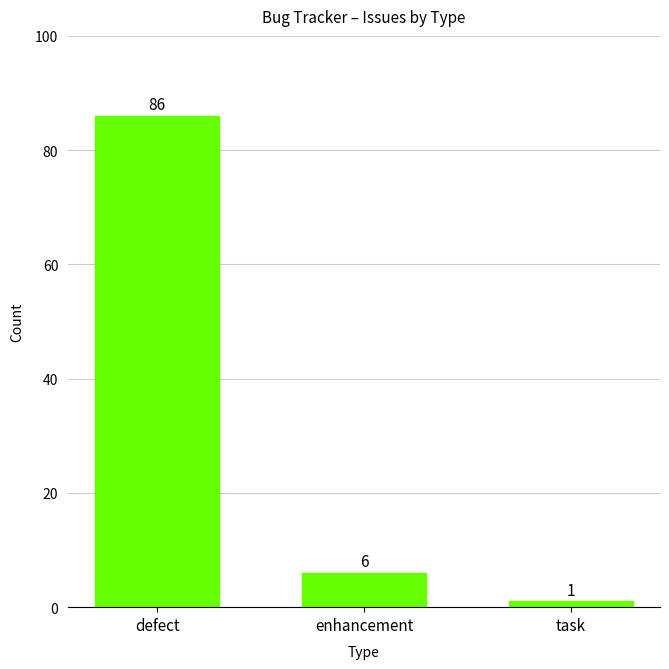

At which label does the data first exceed 6?

defect